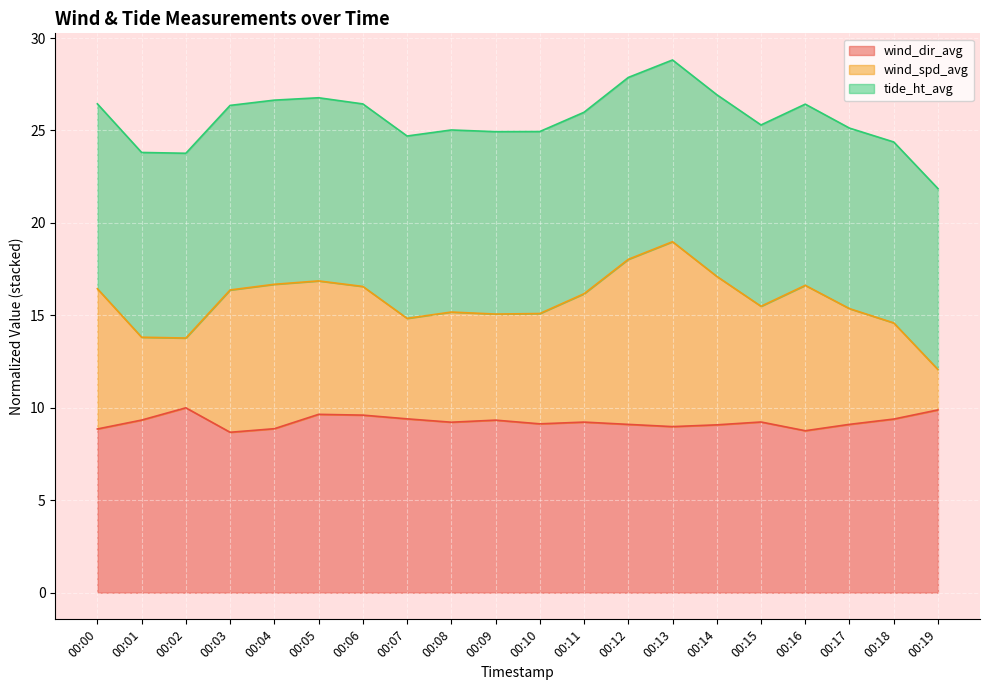

What is the total value across all series at 00:05?

26.8